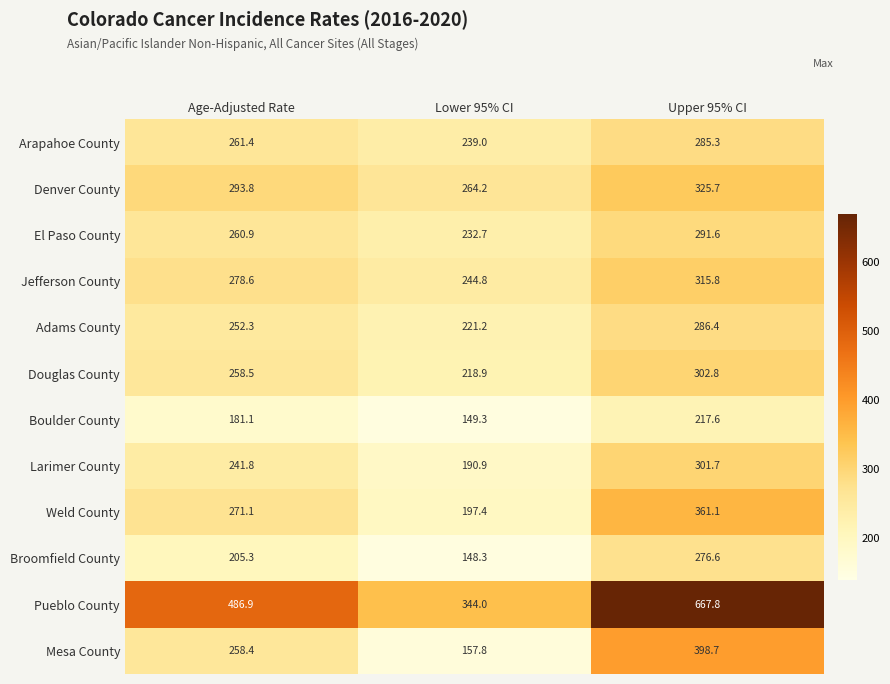

Is it true that Boulder County equals 181.1 at Age-Adjusted Rate?

True